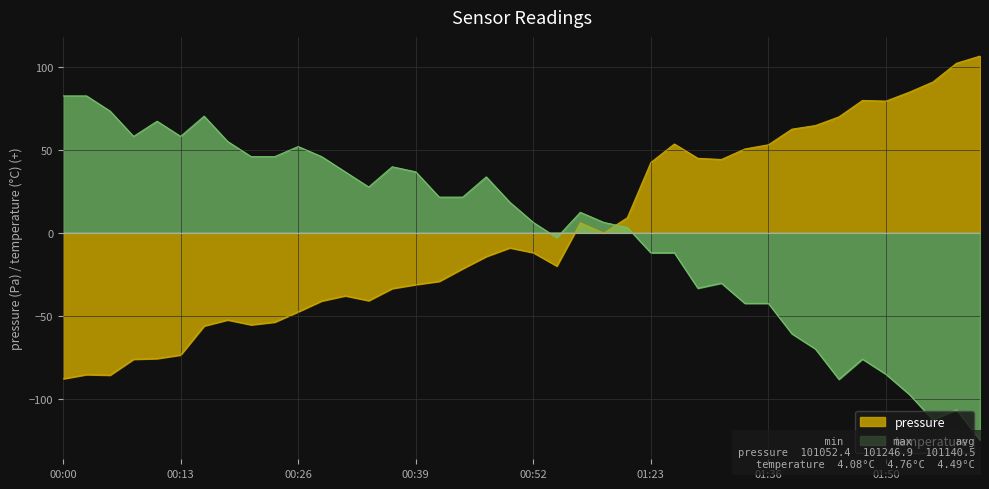

Rank the series at 01:00 from highest to lowest value.

temperature, pressure